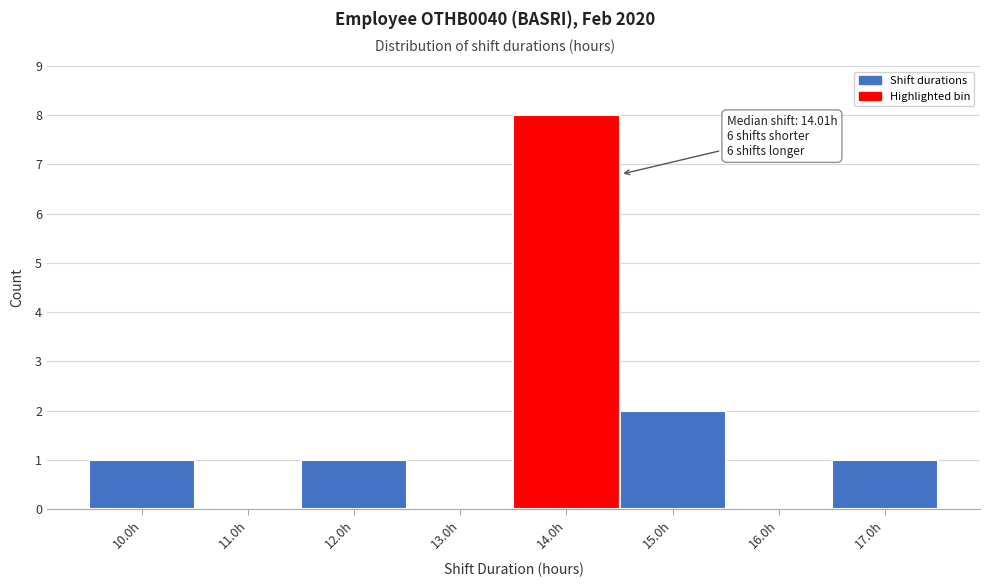

Over which range of the x-axis is the bar tallest?

13.5 to 14.5